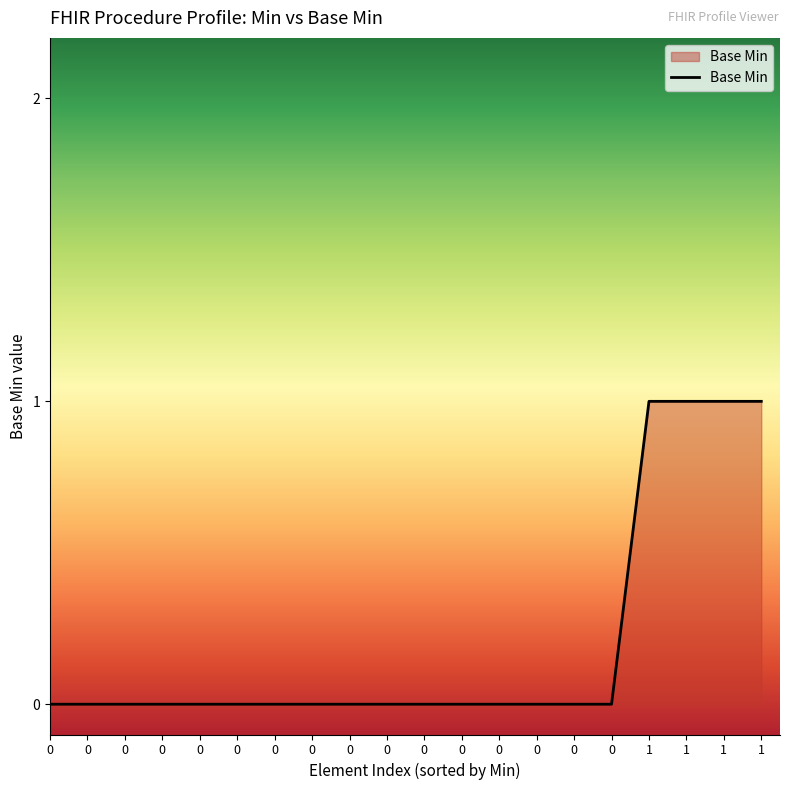

What is the maximum value shown in the chart?

1